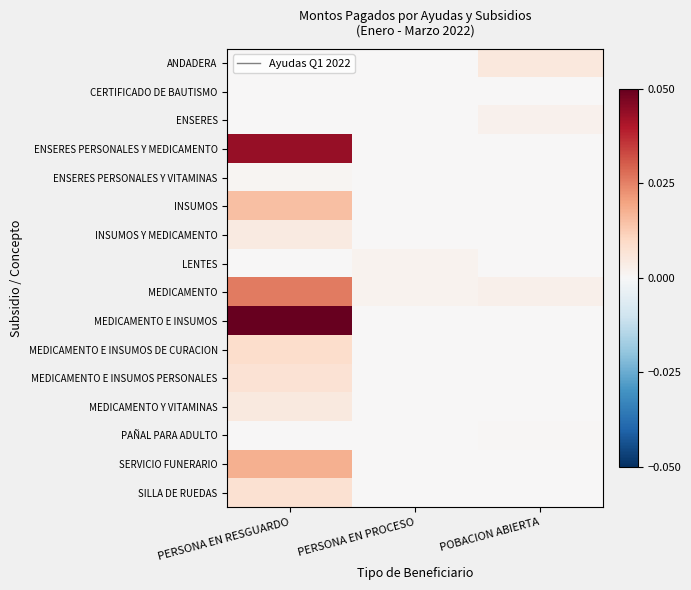

Between PERSONA EN RESGUARDO and PERSONA EN PROCESO, which is larger?

PERSONA EN RESGUARDO